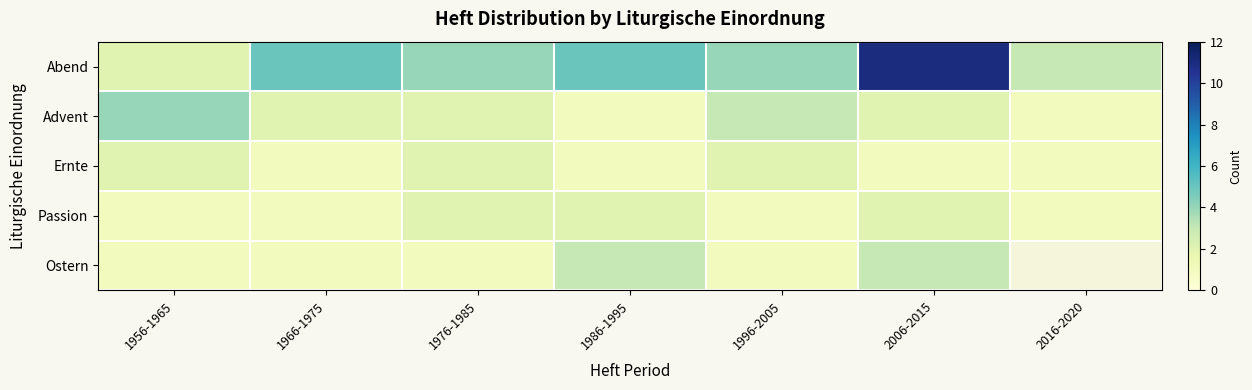

How many data points in Advent are less than 2?

2